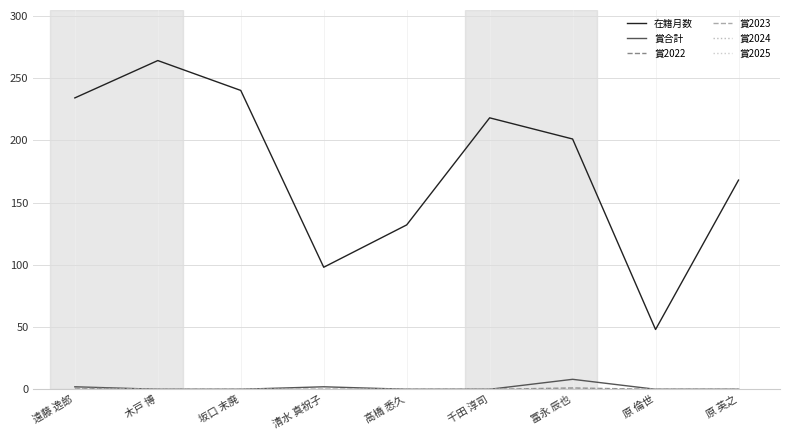

Does the chart display data point markers on the line(s)?

No